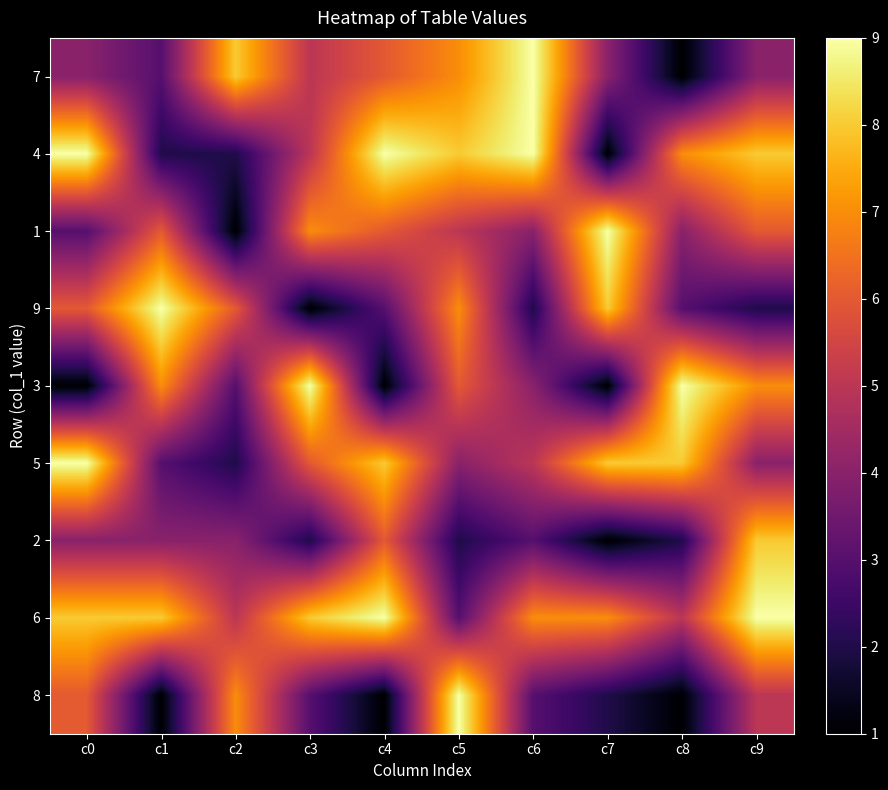

What is the total value across all series at c5?

51